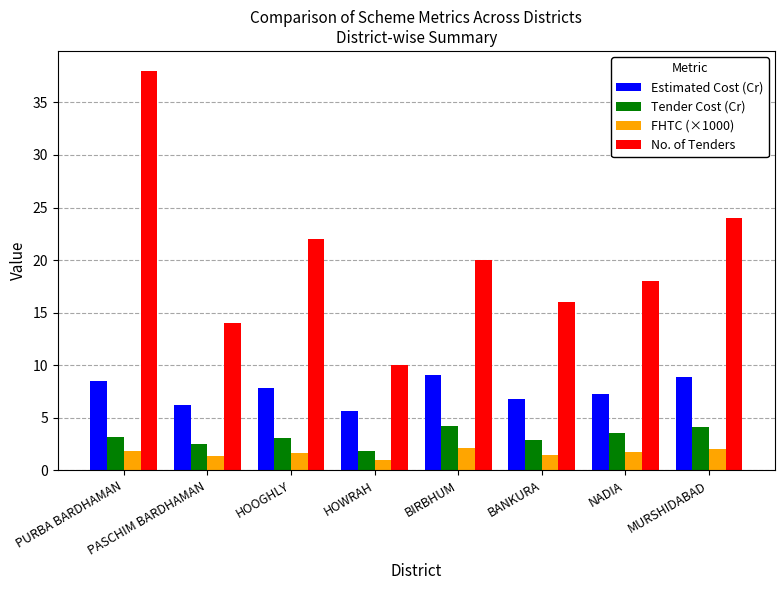

Count the number of data series in this chart.

4